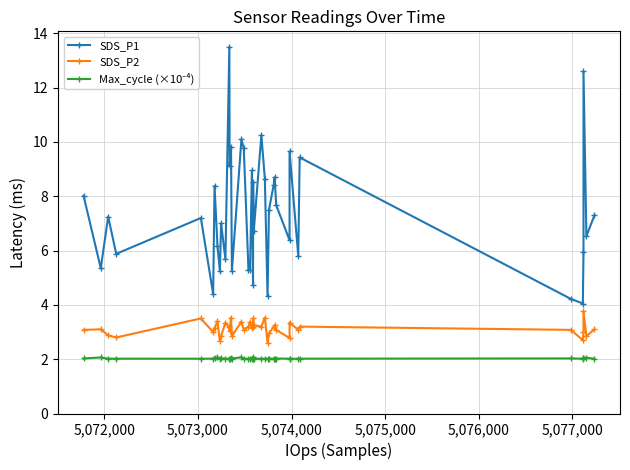

The value of SDS_P1 at 11 is 9.2. True or false?

False